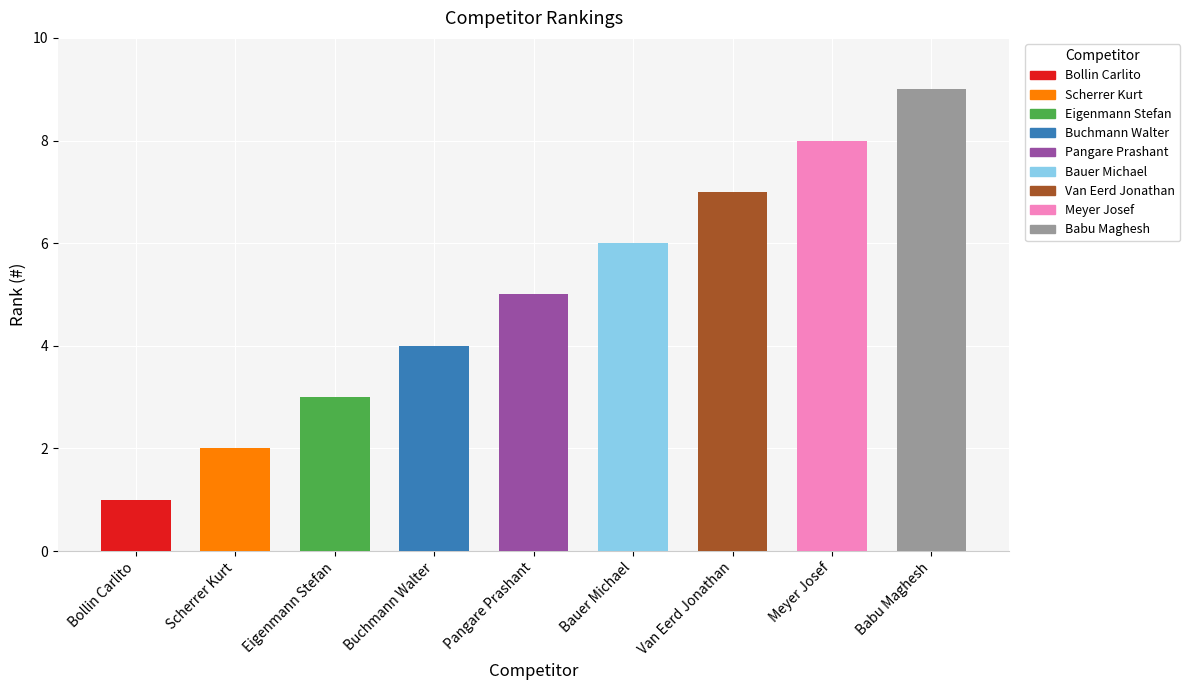

Is it true that the value at Scherrer Kurt is 1?

False